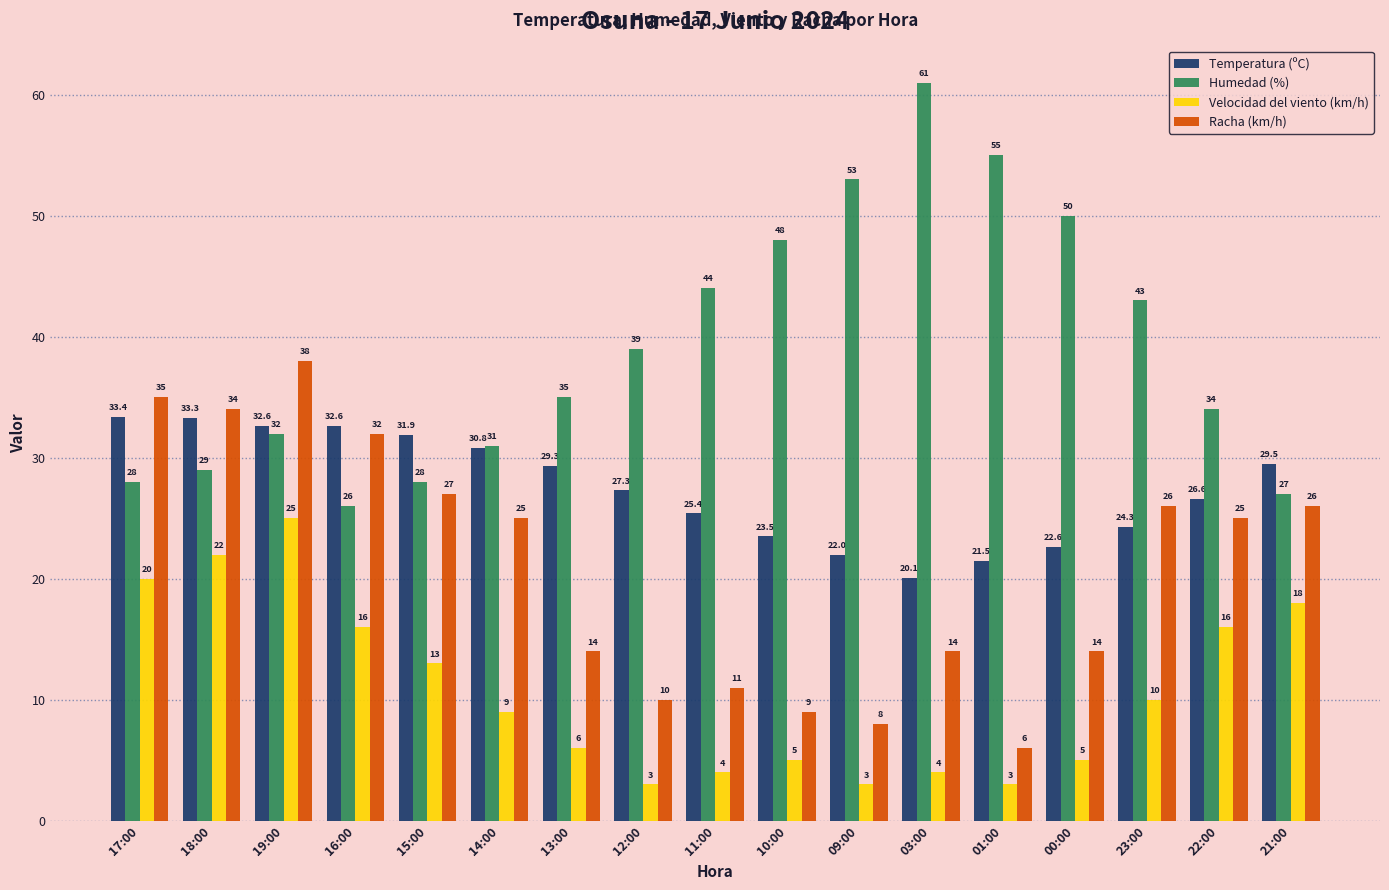

Is the value of Velocidad del viento (km/h) at 10:00 greater than the value of Humedad (%) at 00:00?

No